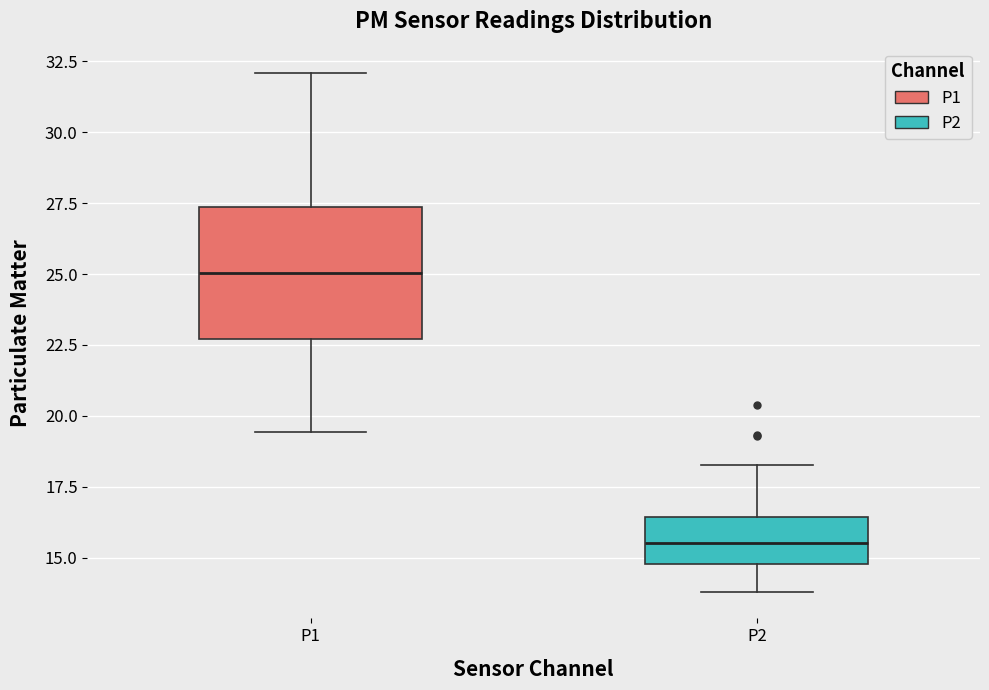

Which box is the tallest, from its lower edge to its upper edge?

P1